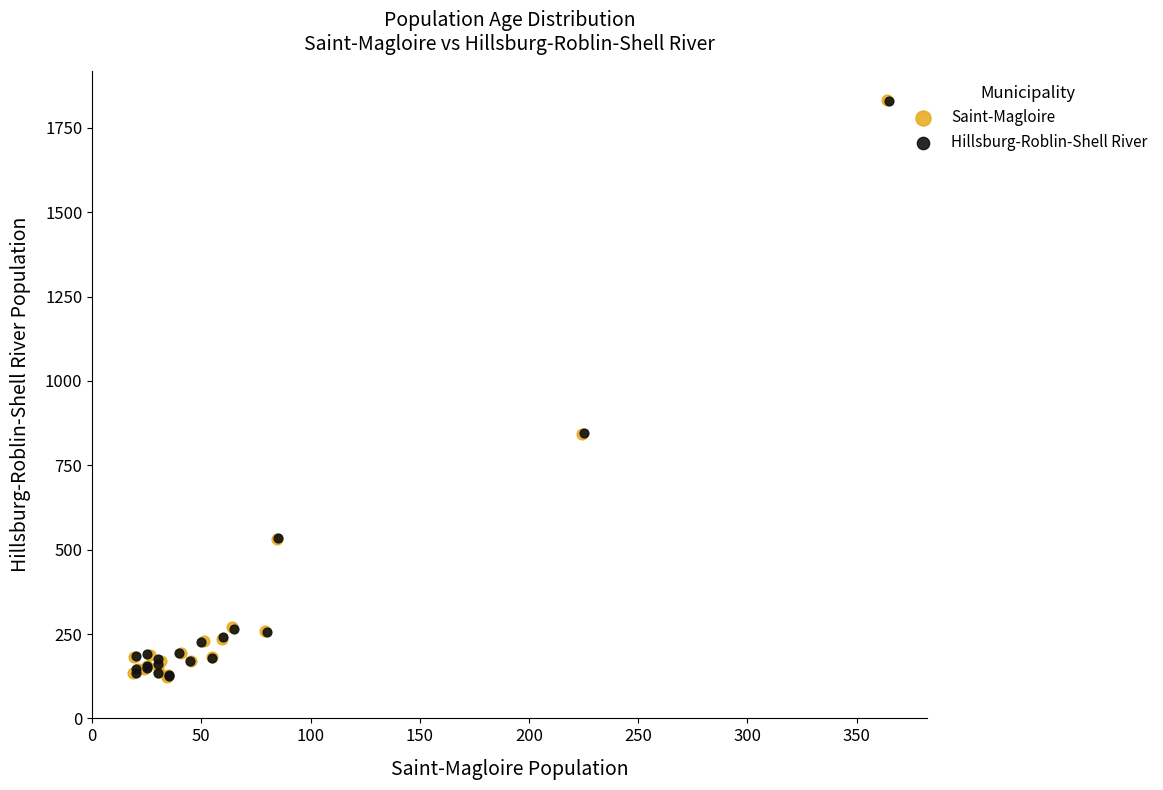

Which series has the widest spread of Y values?

Saint-Magloire